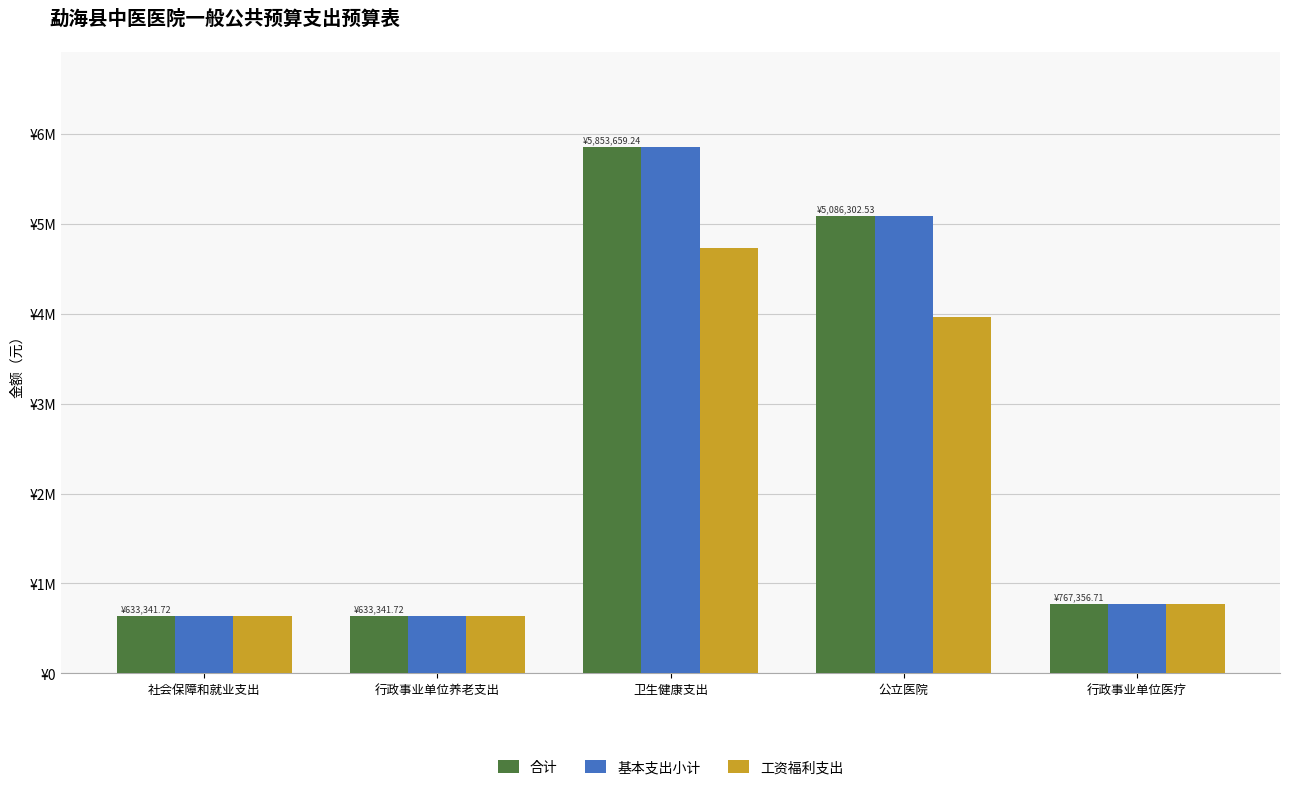

What is the value of the 工资福利支出 bar at the 1st from the left?

633341.7